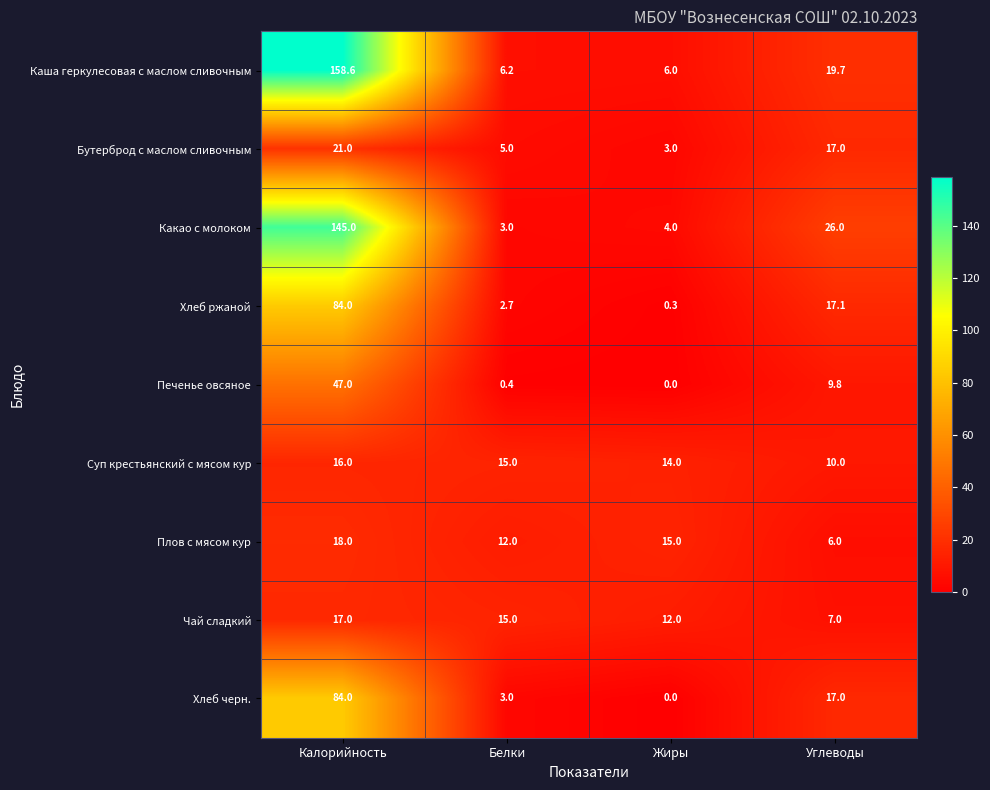

What is the difference between the highest and lowest values at Углеводы?

20.0